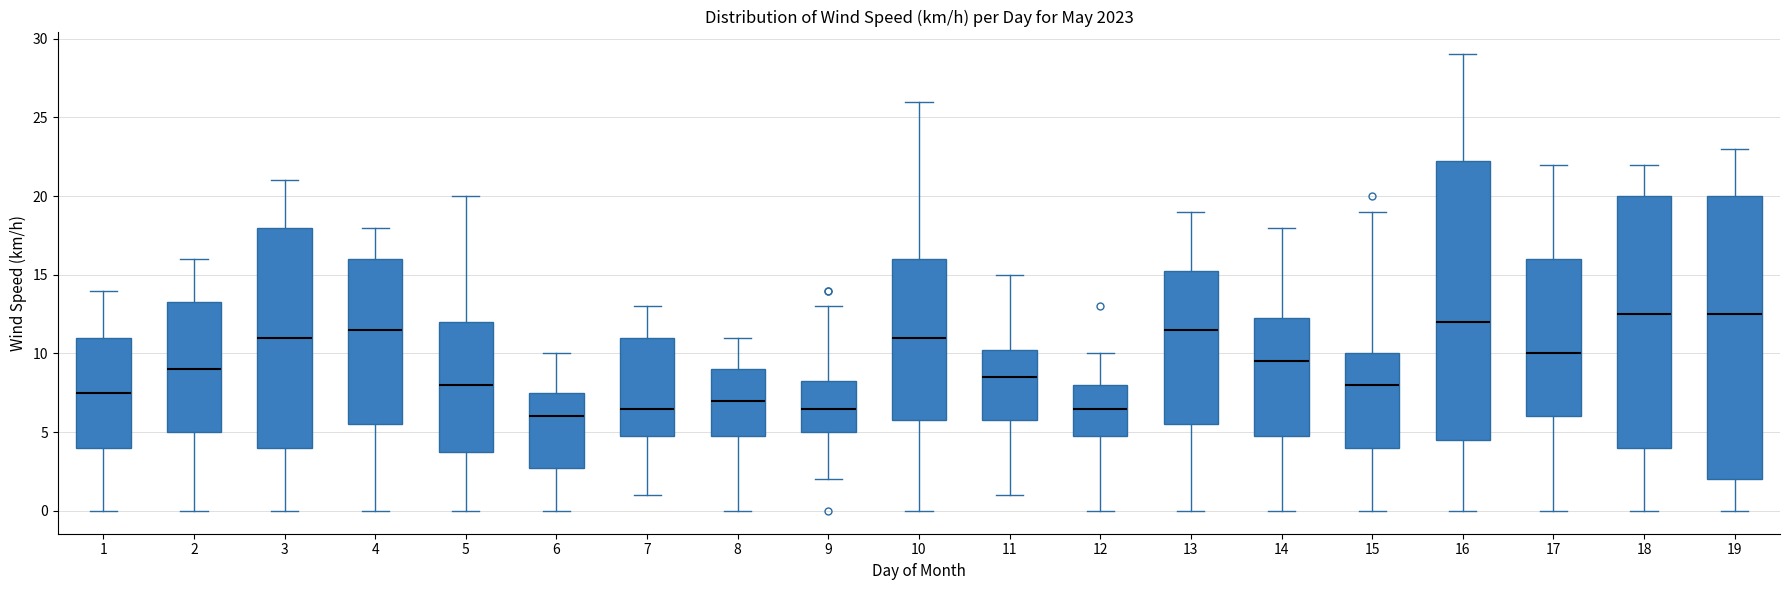

Reading left to right, transcribe this box plot: for each box, give where its median line is, the range the box spans, and where its two whiskers end, as read against the y-axis. The values are not printed on the chart, so give them approximately, as read against the axis.

1: median 7.5, box 4.0 to 11.0, whiskers 0.0 to 14.0
2: median 9.0, box 5.0 to 13.5, whiskers 0.0 to 16.0
3: median 11.0, box 4.0 to 18.0, whiskers 0.0 to 21.0
4: median 11.5, box 5.5 to 16.0, whiskers 0.0 to 18.0
5: median 8.0, box 4.0 to 12.0, whiskers 0.0 to 20.0
6: median 6.0, box 3.0 to 7.5, whiskers 0.0 to 10.0
7: median 6.5, box 5.0 to 11.0, whiskers 1.0 to 13.0
8: median 7.0, box 5.0 to 9.0, whiskers 0.0 to 11.0
9: median 6.5, box 5.0 to 8.5, whiskers 2.0 to 13.0
10: median 11.0, box 6.0 to 16.0, whiskers 0.0 to 26.0
11: median 8.5, box 6.0 to 10.5, whiskers 1.0 to 15.0
12: median 6.5, box 5.0 to 8.0, whiskers 0.0 to 10.0
13: median 11.5, box 5.5 to 15.5, whiskers 0.0 to 19.0
14: median 9.5, box 5.0 to 12.5, whiskers 0.0 to 18.0
15: median 8.0, box 4.0 to 10.0, whiskers 0.0 to 19.0
16: median 12.0, box 4.5 to 22.5, whiskers 0.0 to 29.0
17: median 10.0, box 6.0 to 16.0, whiskers 0.0 to 22.0
18: median 12.5, box 4.0 to 20.0, whiskers 0.0 to 22.0
19: median 12.5, box 2.0 to 20.0, whiskers 0.0 to 23.0